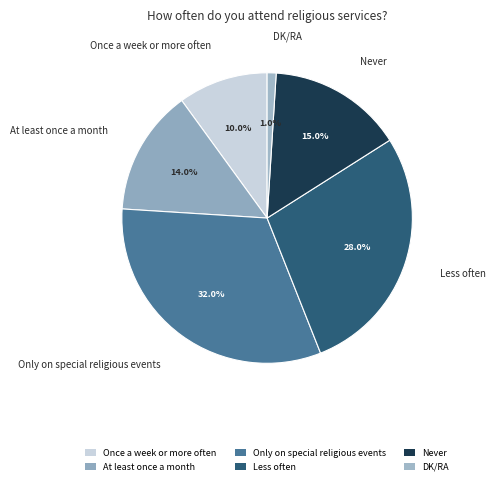

Does Less often account for over 50% of the chart?

No